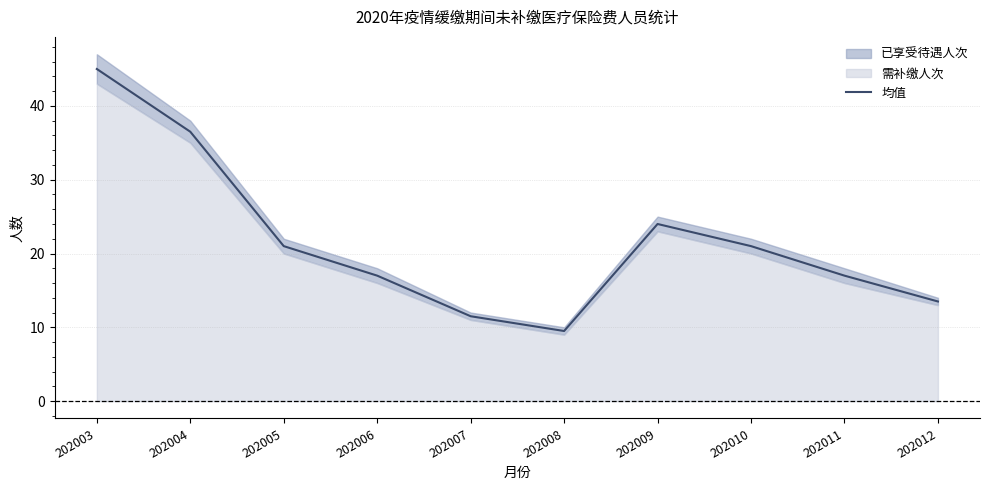

At which label is the value closest to 27?

202009